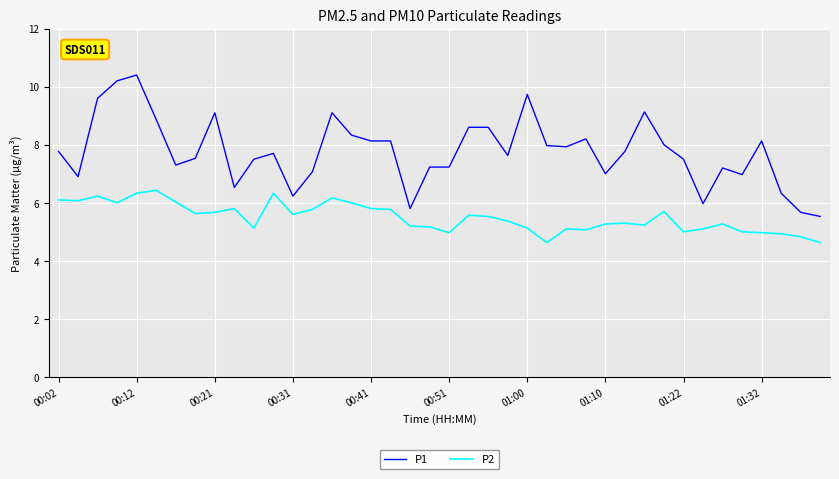

What are all the series names shown in the legend?

P1, P2